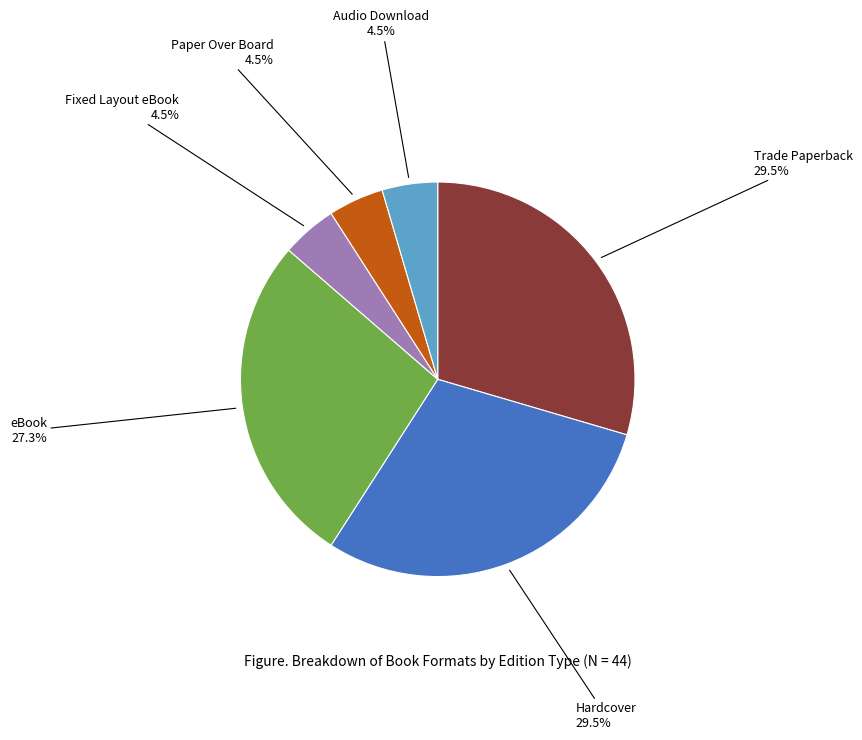

The eBook slice represents 27% of the pie. True or false?

True